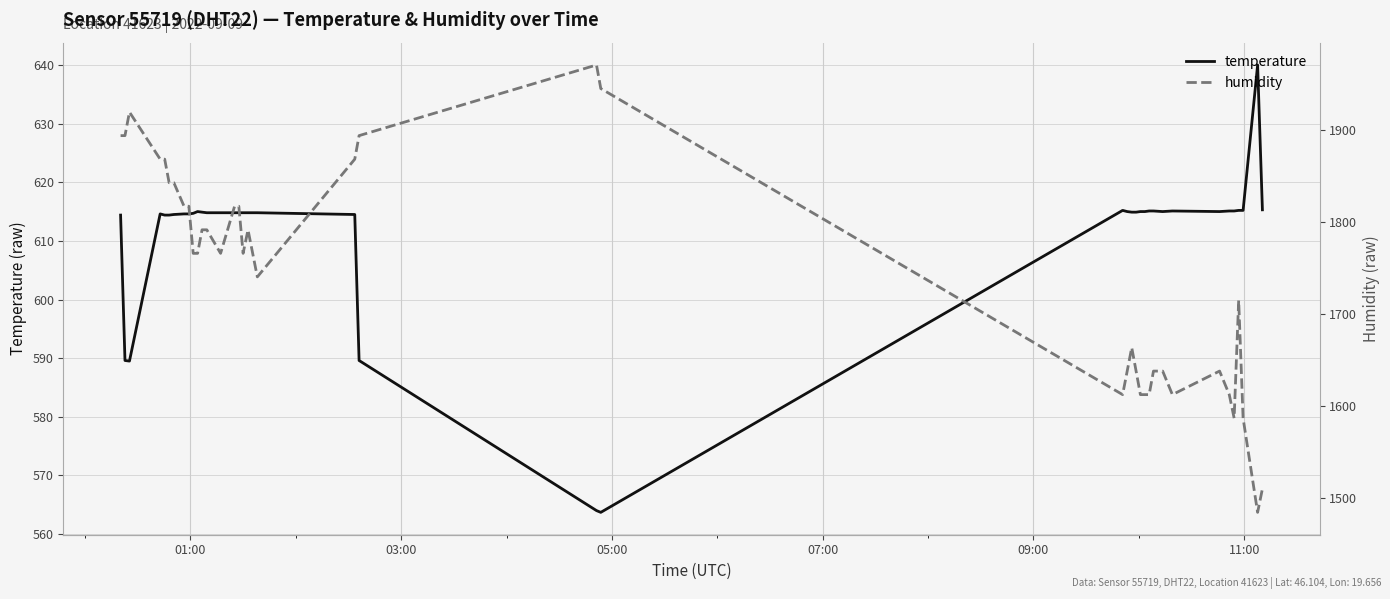

True or false: humidity and temperature intersect in this chart.

False